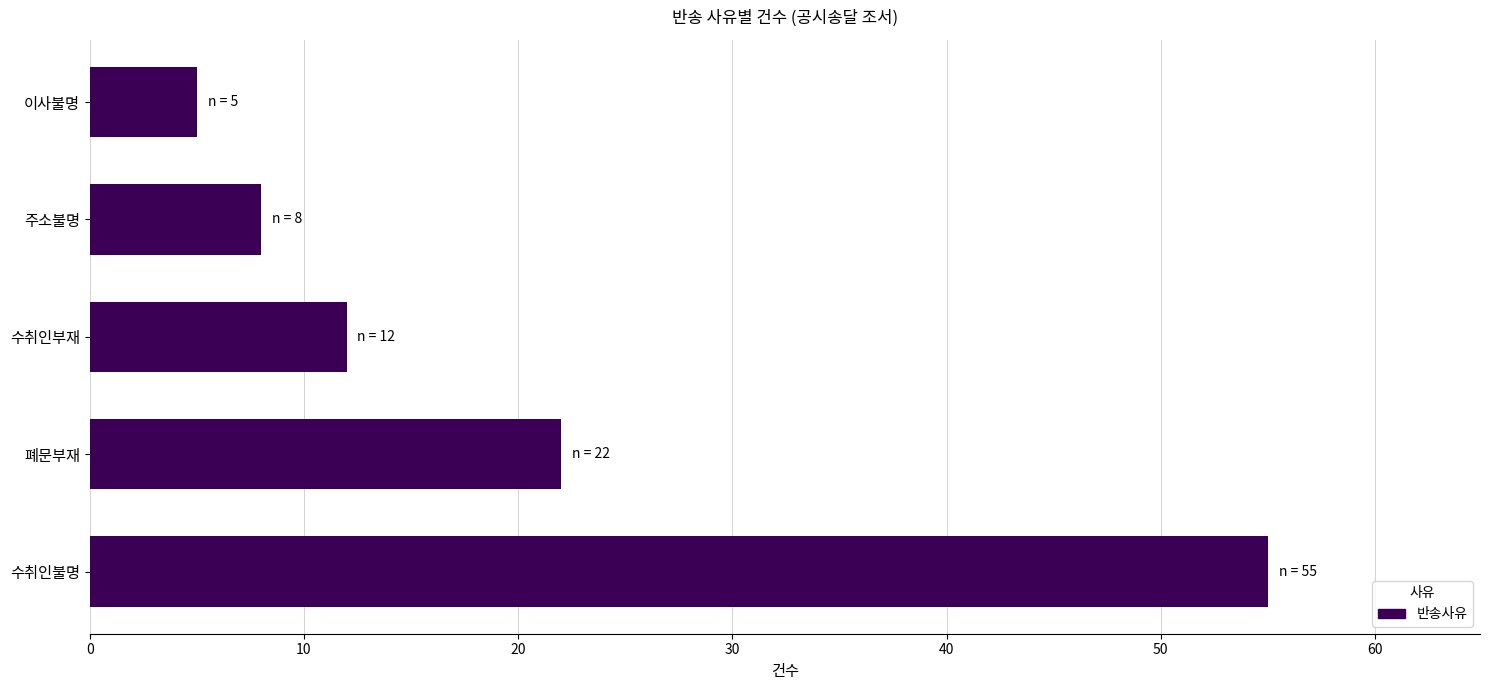

At which label is the value closest to 30?

폐문부재